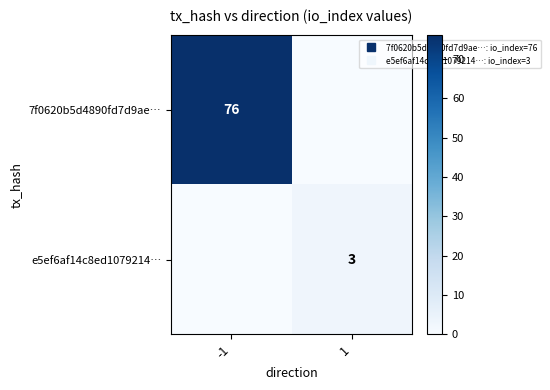

Which series has the largest range (max minus min)?

7f0620b5d4890fd7d9ae…